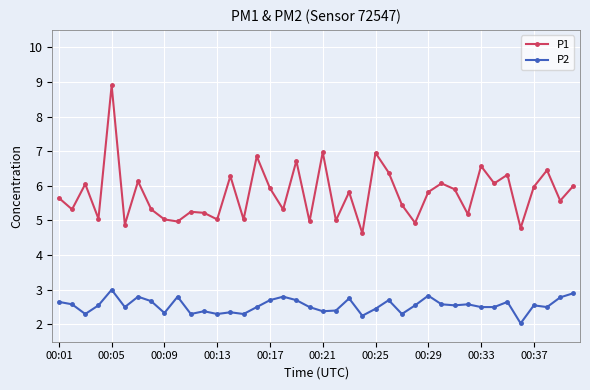

Count the number of data series in this chart.

2